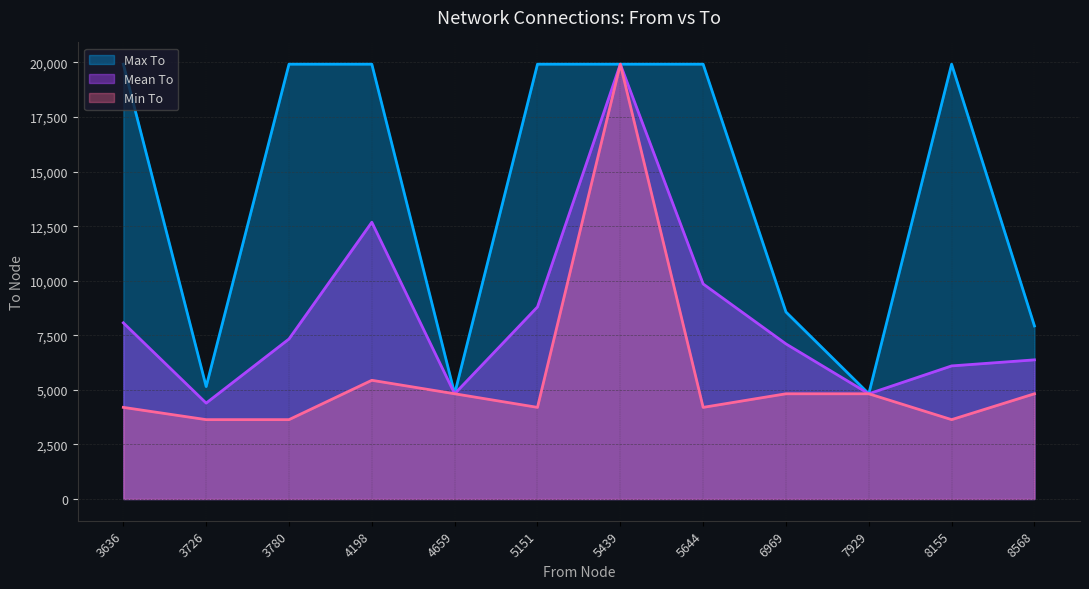

At 3636, list the series in order from largest to smallest.

Max To, Mean To, Min To